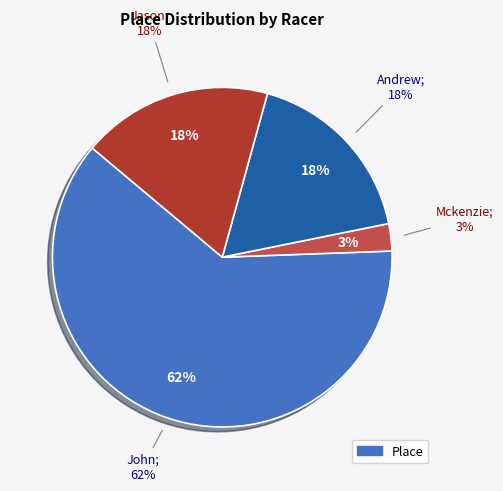

To the nearest percent, what is the average slice percentage?

25%